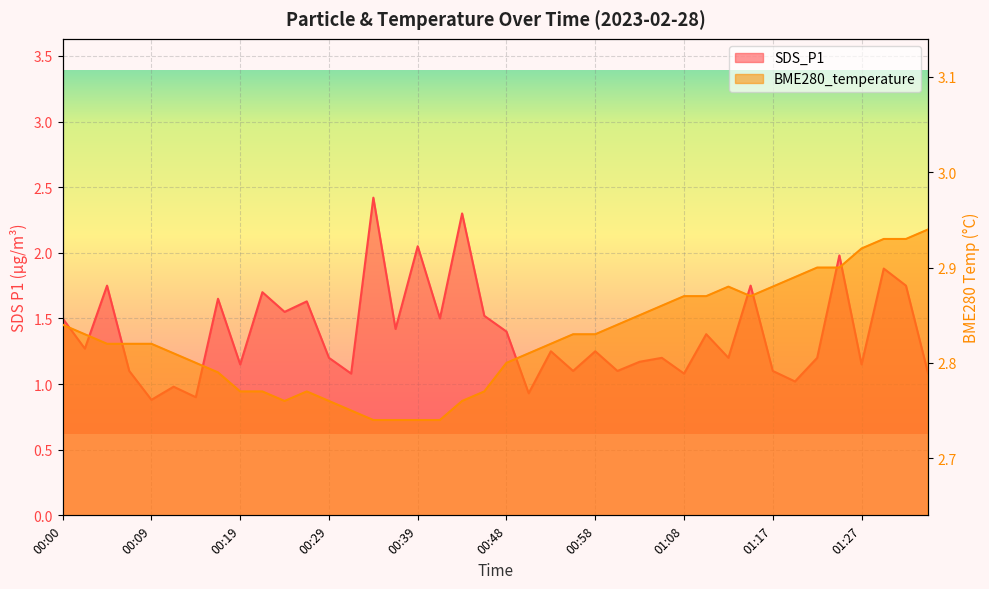

Does the chart display data point markers on the line(s)?

No